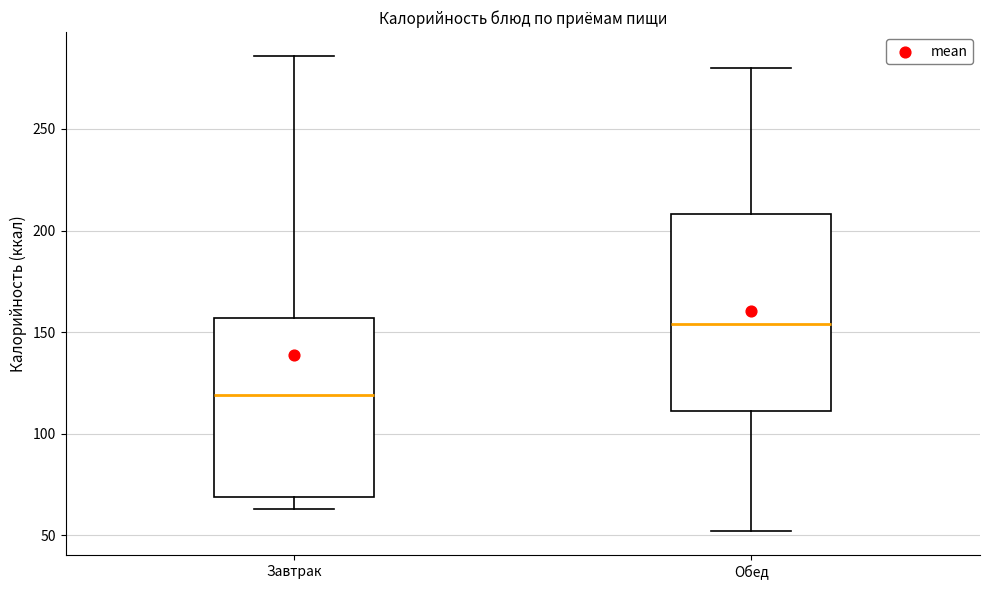

Comparing the boxes themselves (not the whiskers), which one is the tallest?

Обед